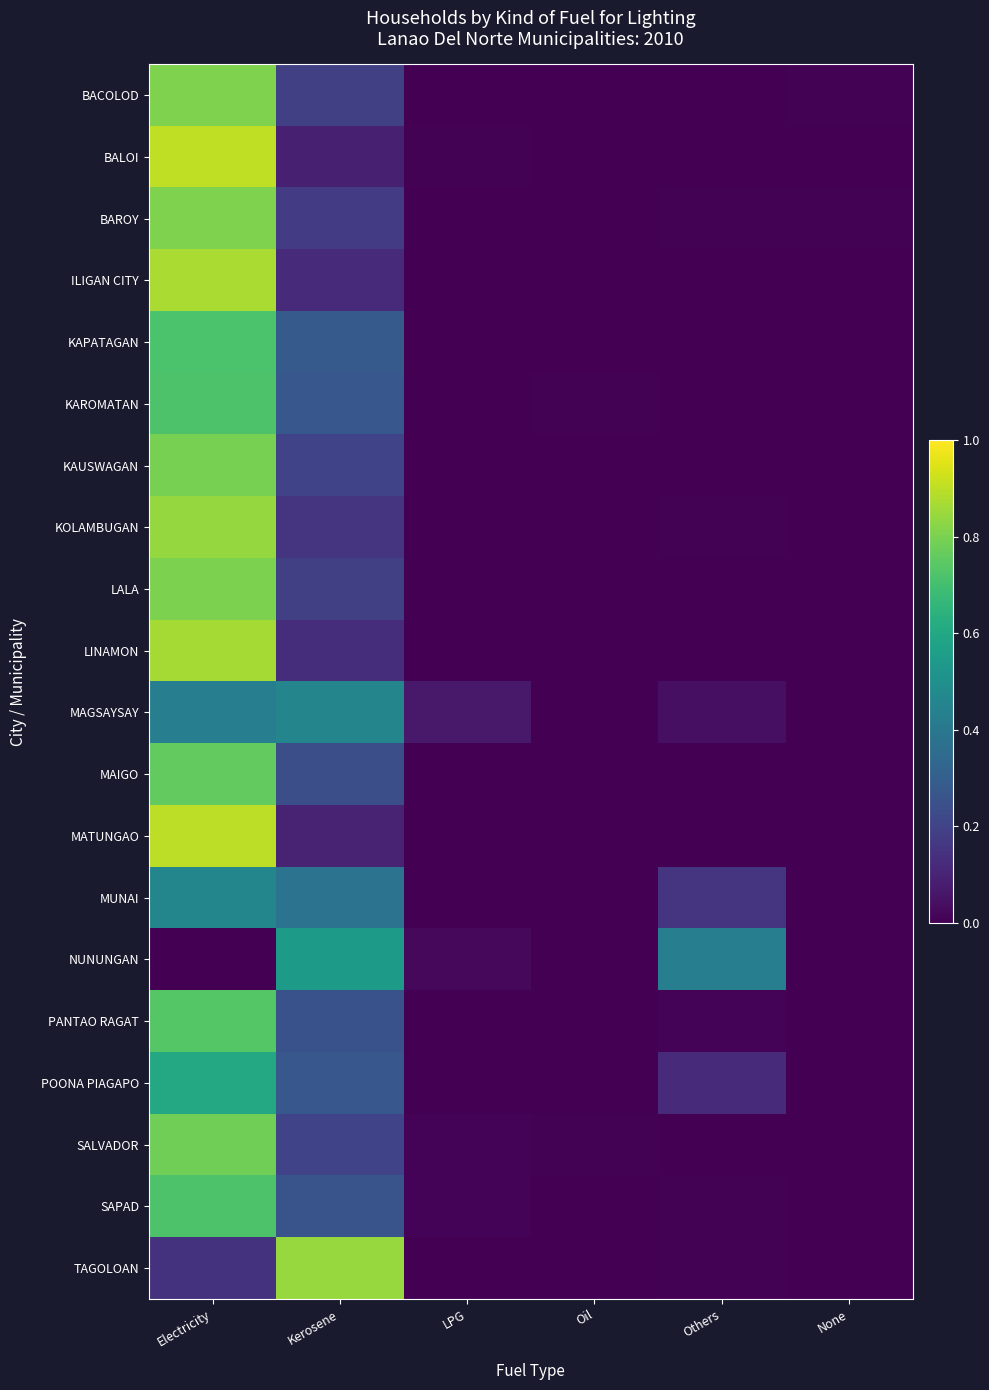

Between Kerosene and Others, which is larger?

Kerosene